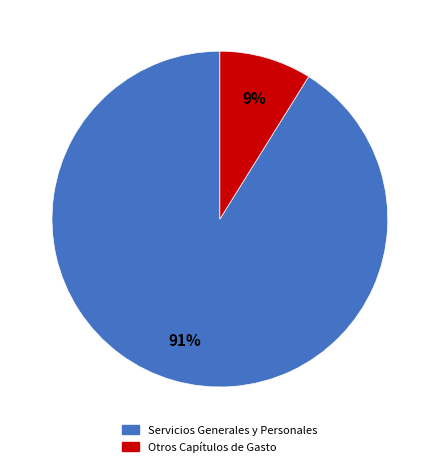

What is the smallest slice in the pie chart?

Otros Capítulos de Gasto